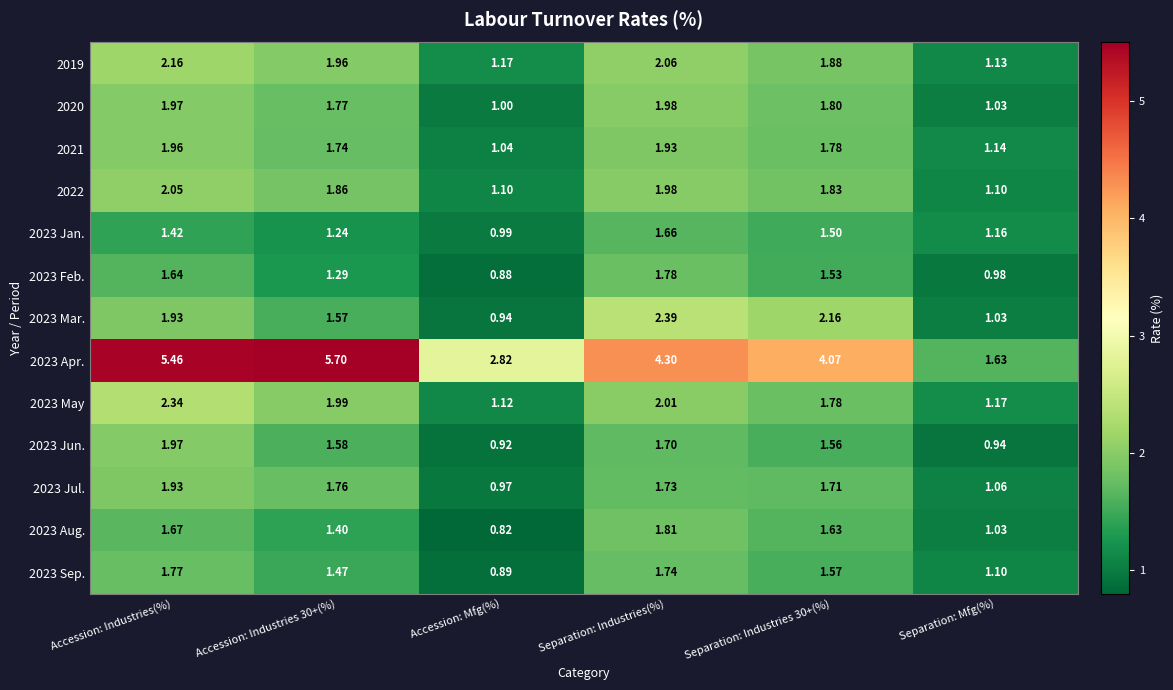

At which label is 2023 Sep. closest to 1?

Separation: Mfg(%)